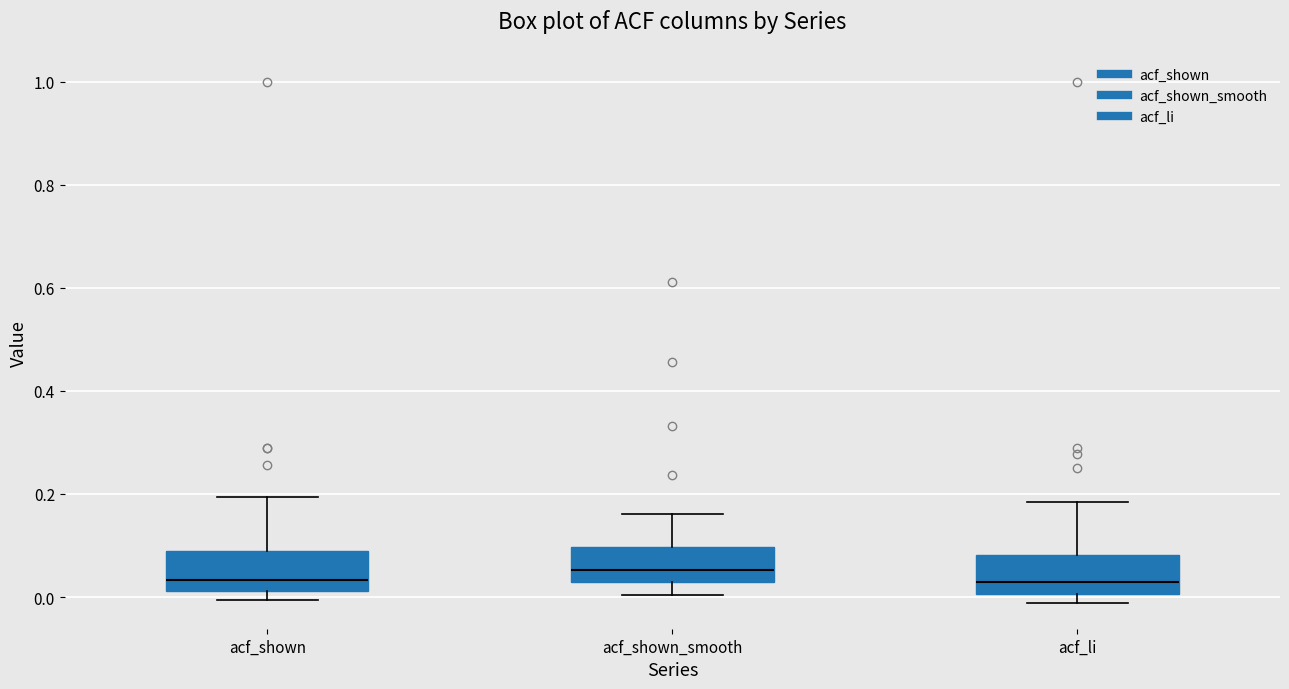

Reading left to right, read every box against the y-axis: the position of its median line, the range the box covers, and the ends of its whiskers. The values are not printed on the chart, so give them approximately, as read against the axis.

acf_shown: median 0.04, box 0.02 to 0.08, whiskers 0.00 to 0.20
acf_shown_smooth: median 0.06, box 0.02 to 0.10, whiskers 0.00 to 0.16
acf_li: median 0.02, box 0.00 to 0.08, whiskers -0.02 to 0.18